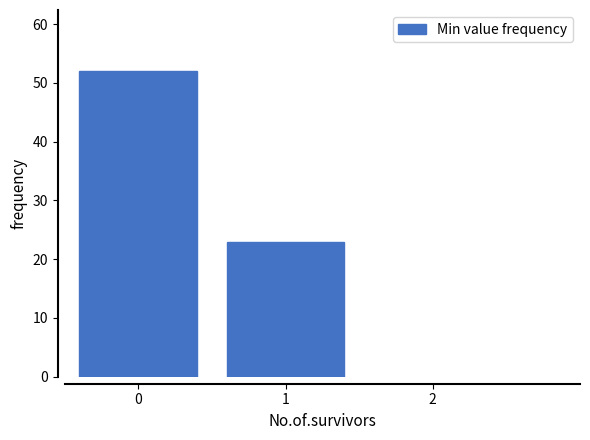

Reading right to left, extract all data points from this chart.

1=23	0=52